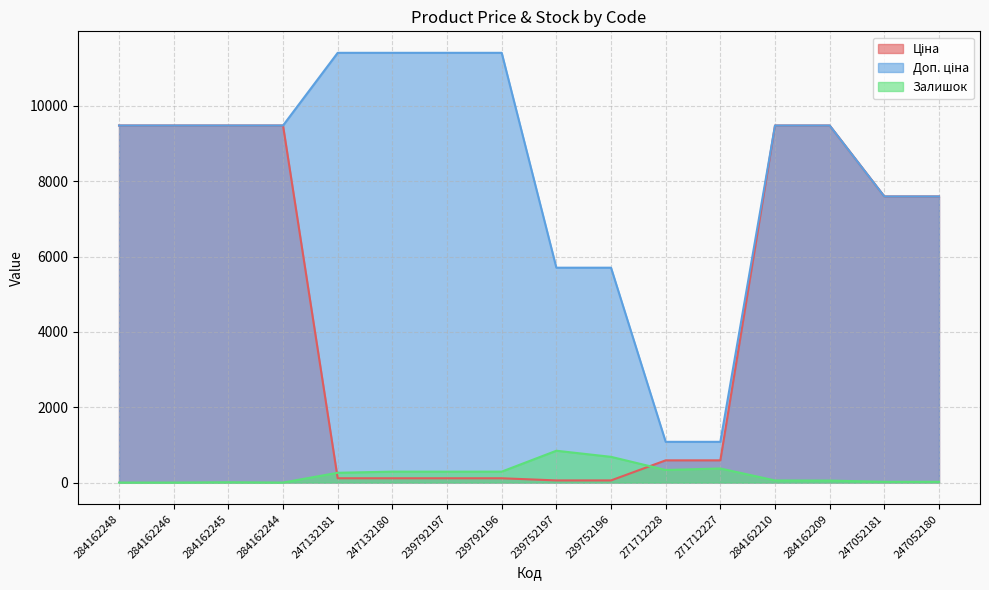

What are all the series names shown in the legend?

Ціна, Доп. ціна, Залишок